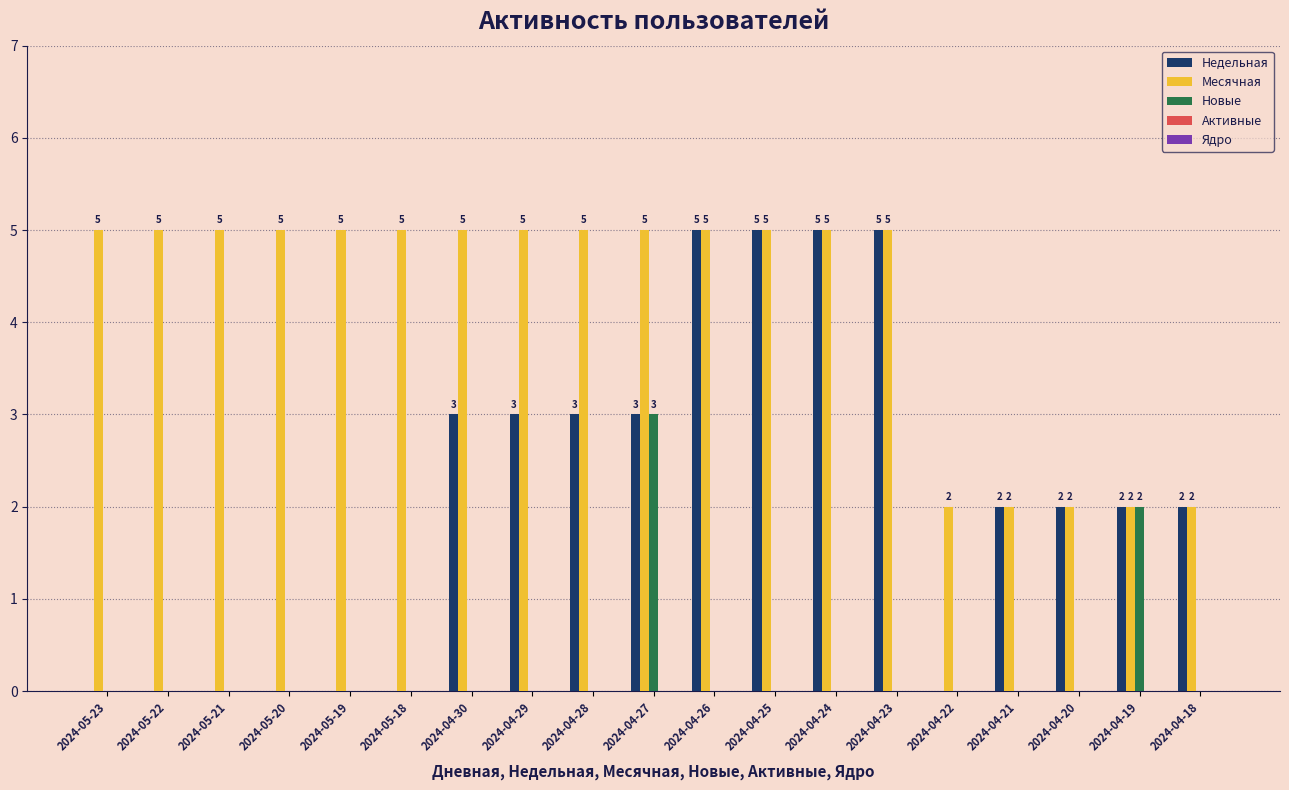

Which series has the largest total across all categories?

Месячная